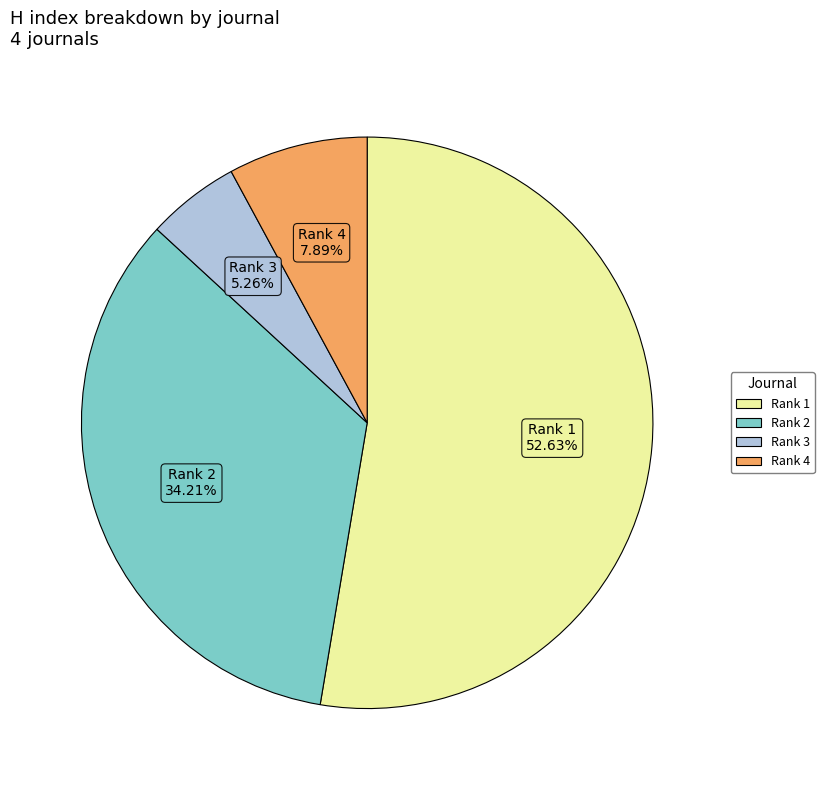

Is there any slice that represents more than half of the pie?

Yes